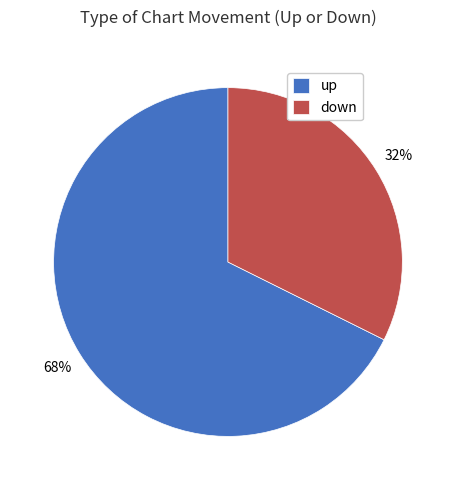

Is it true that up is 78% of the pie?

False